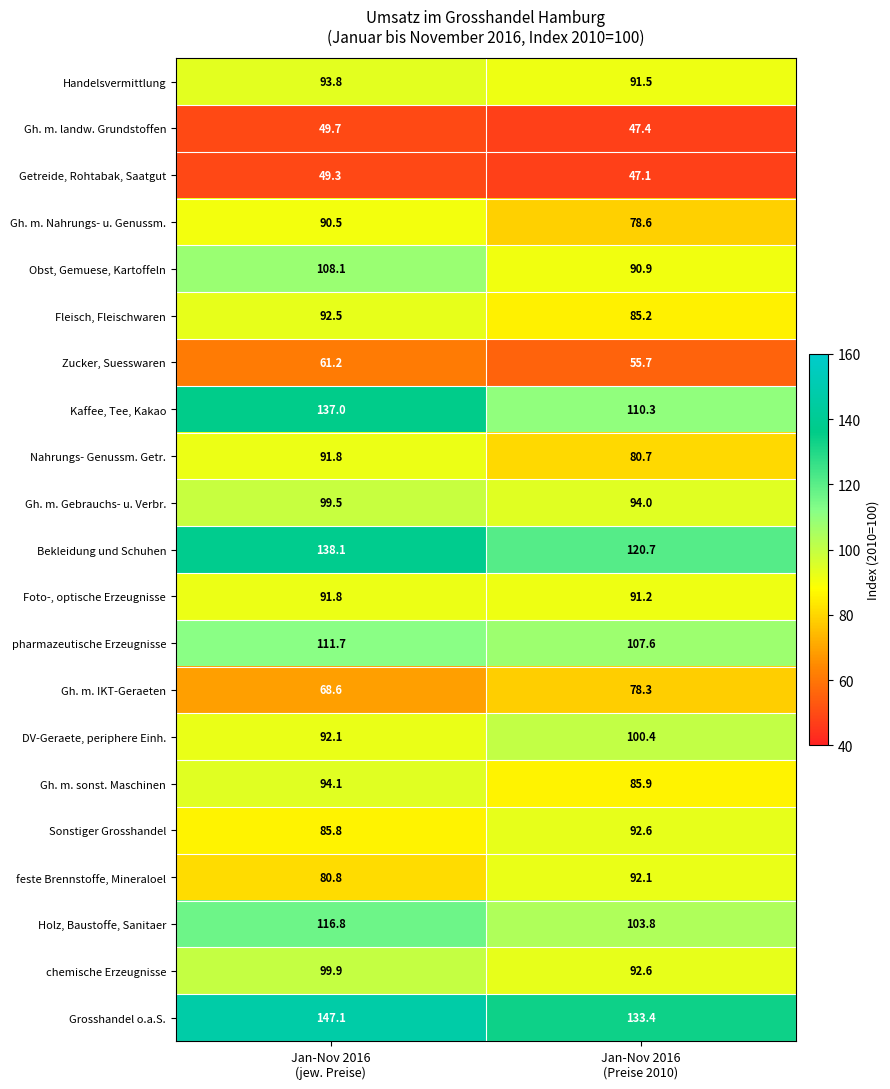

What is the sum of all Getreide, Rohtabak, Saatgut values?

96.4